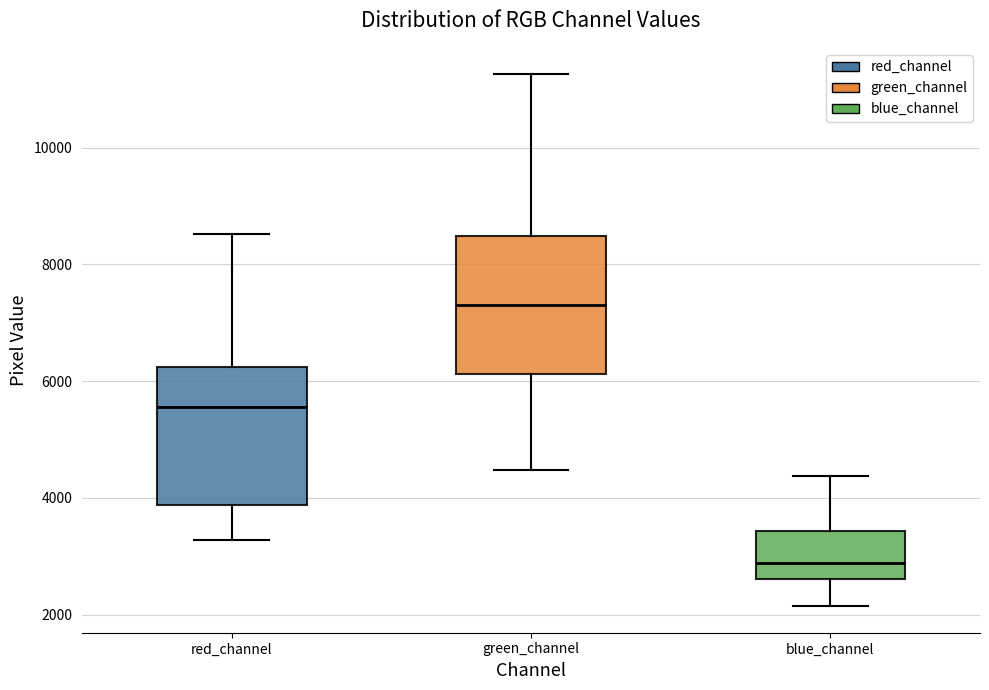

Which box's median line is the lowest?

blue_channel